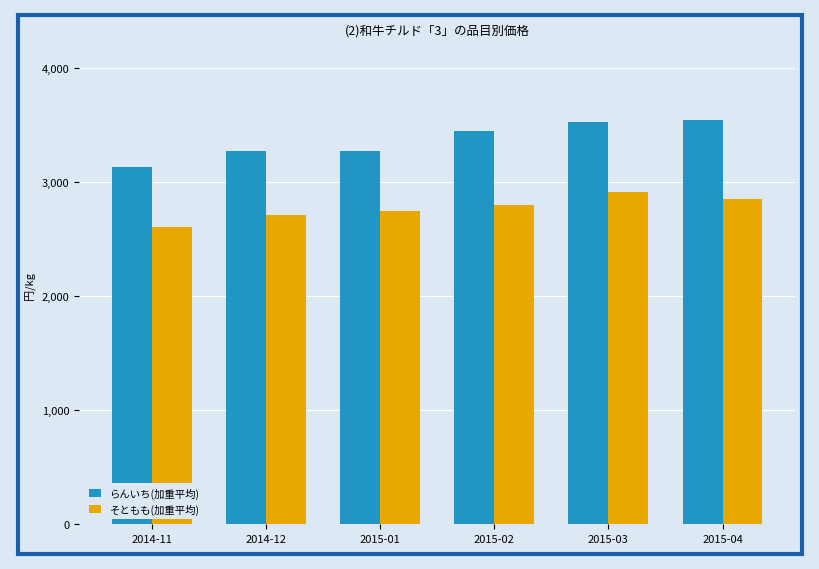

True or false: そともも(加重平均) has a value of 2913.7 at 2015-03.

True